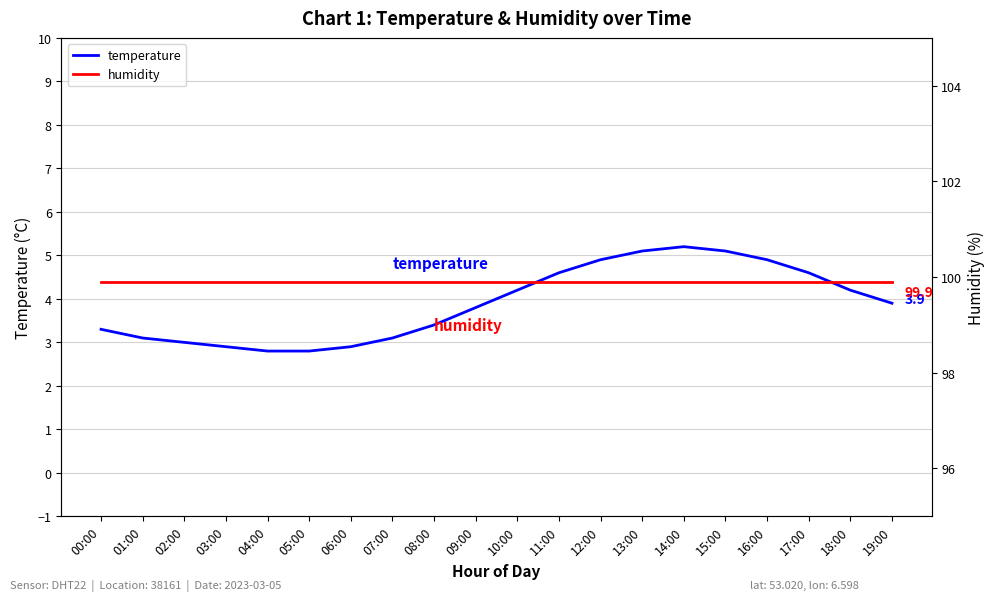

At which category does the chart reach its peak across all series?

00:00